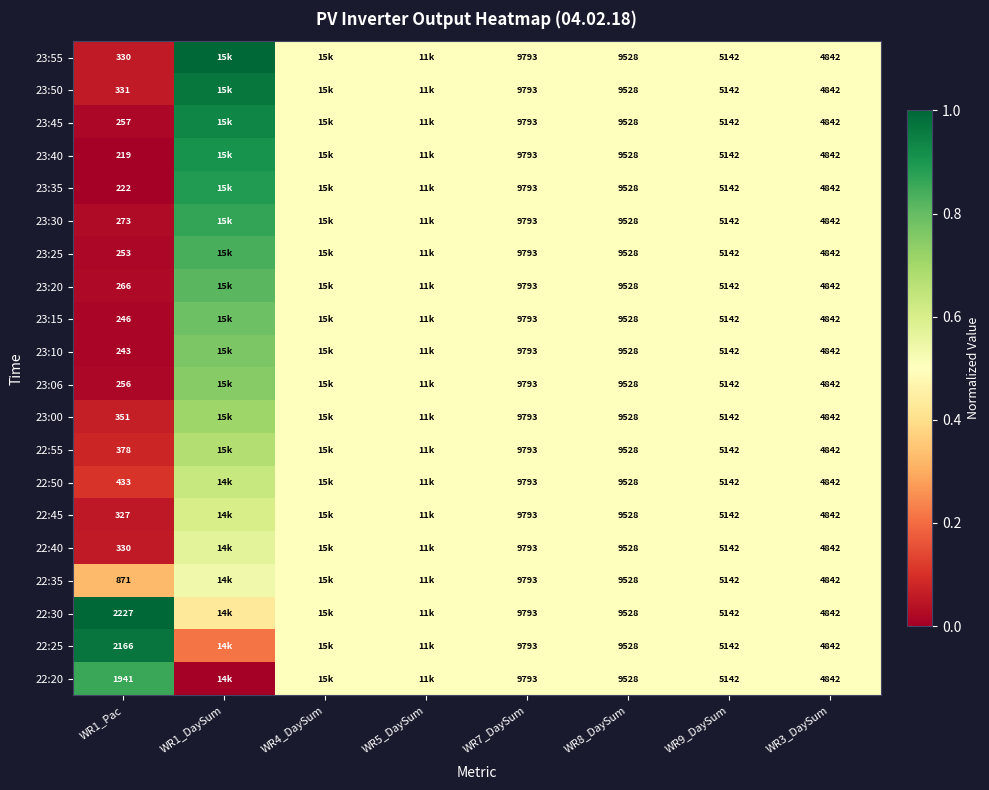

What is the total value across all series at WR9_DaySum?

102840.0